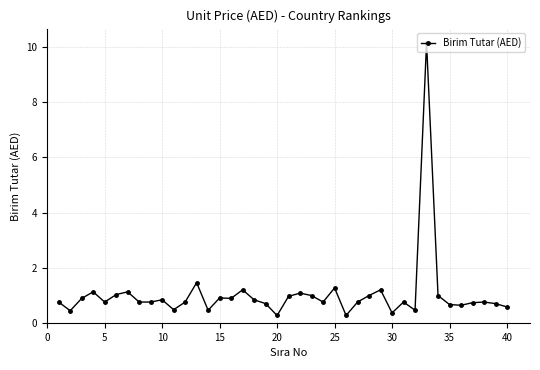

True or false: the data has more than 2 interior local peaks.

True